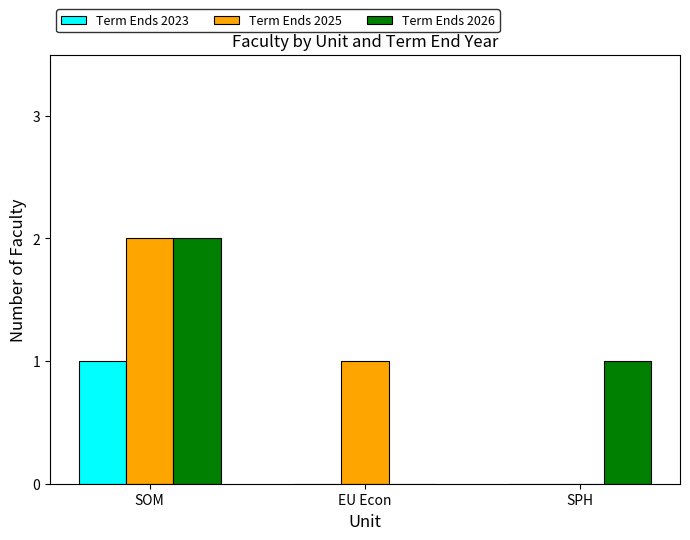

At which category does the chart reach its peak across all series?

SOM